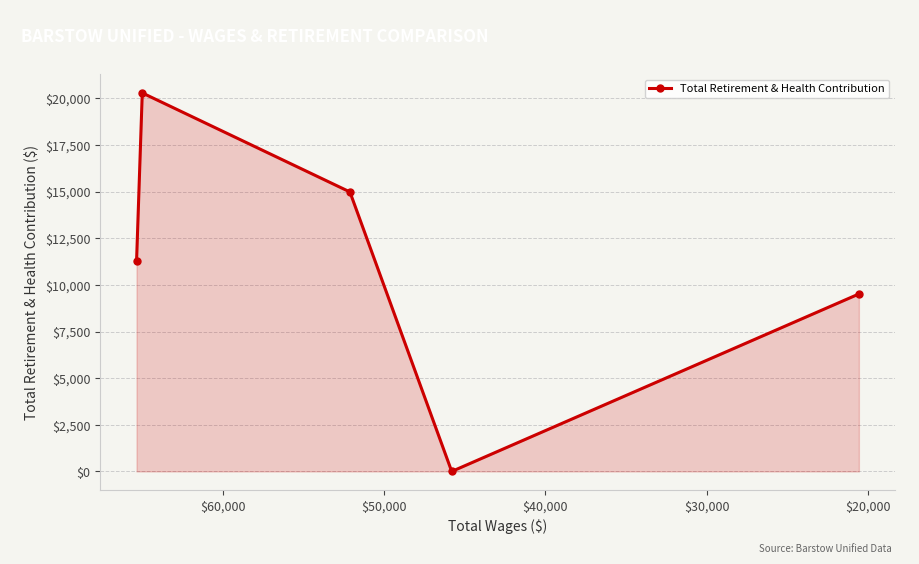

What is the sum of all values?

56038